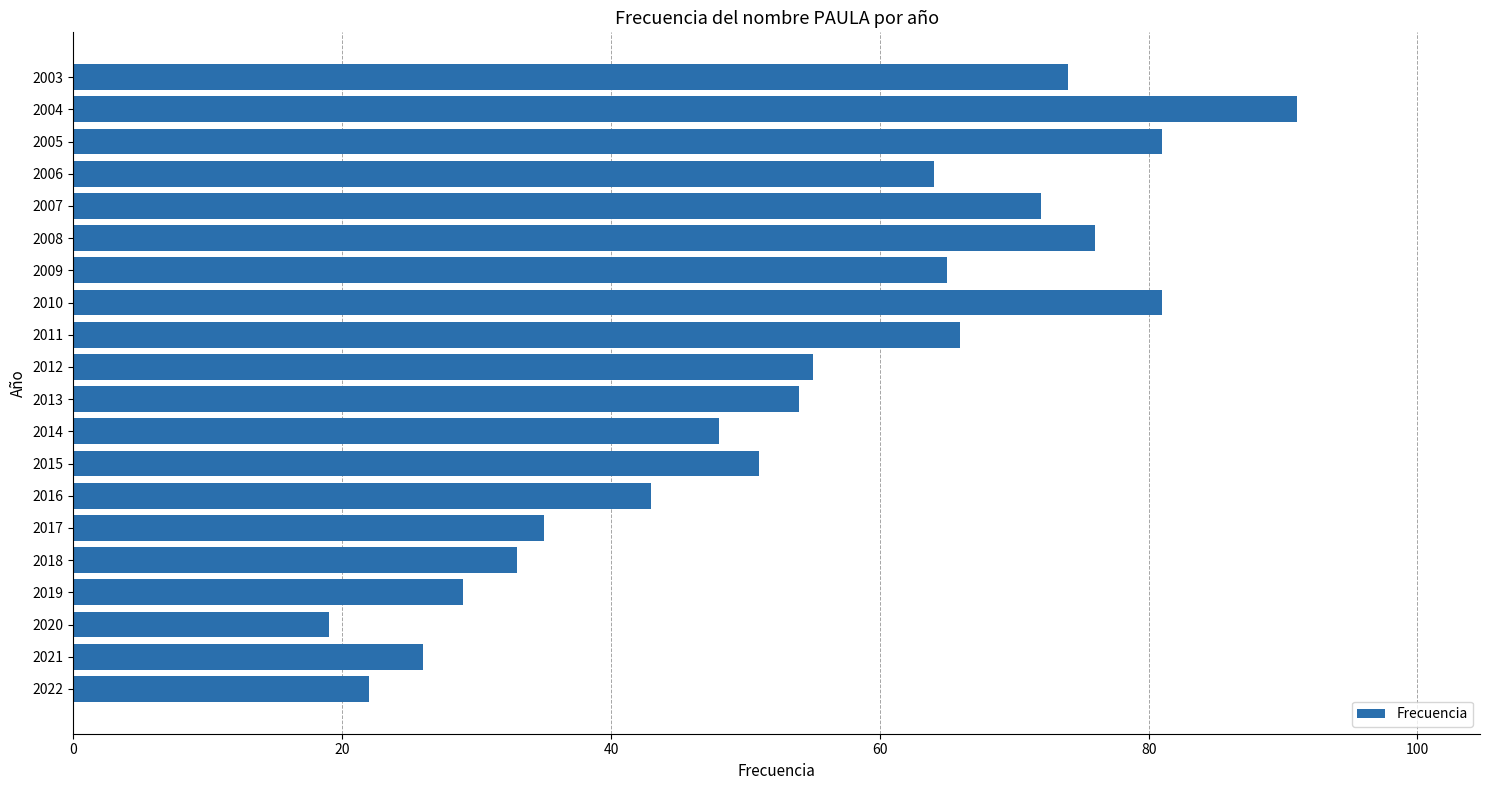

What is the change in value from 2016 to 2010?

+38